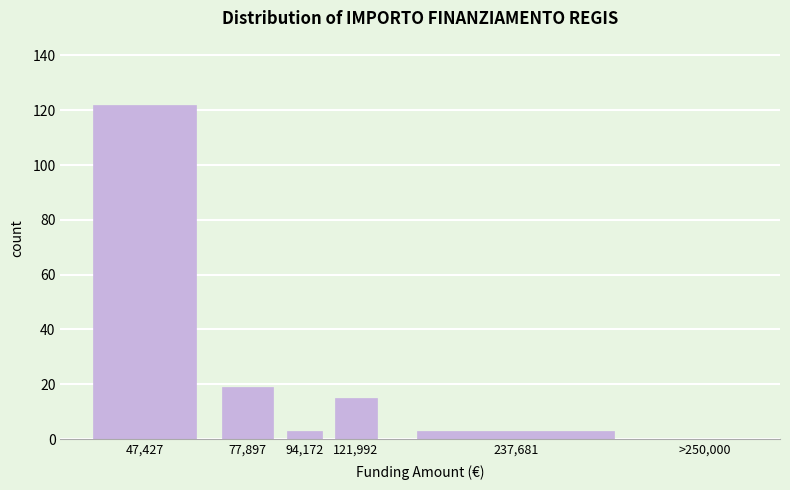

Reading left to right, what are all the values shown in this chart?

47,427=122	77,897=19	94,172=3	121,992=15	237,681=3	>250,000=0